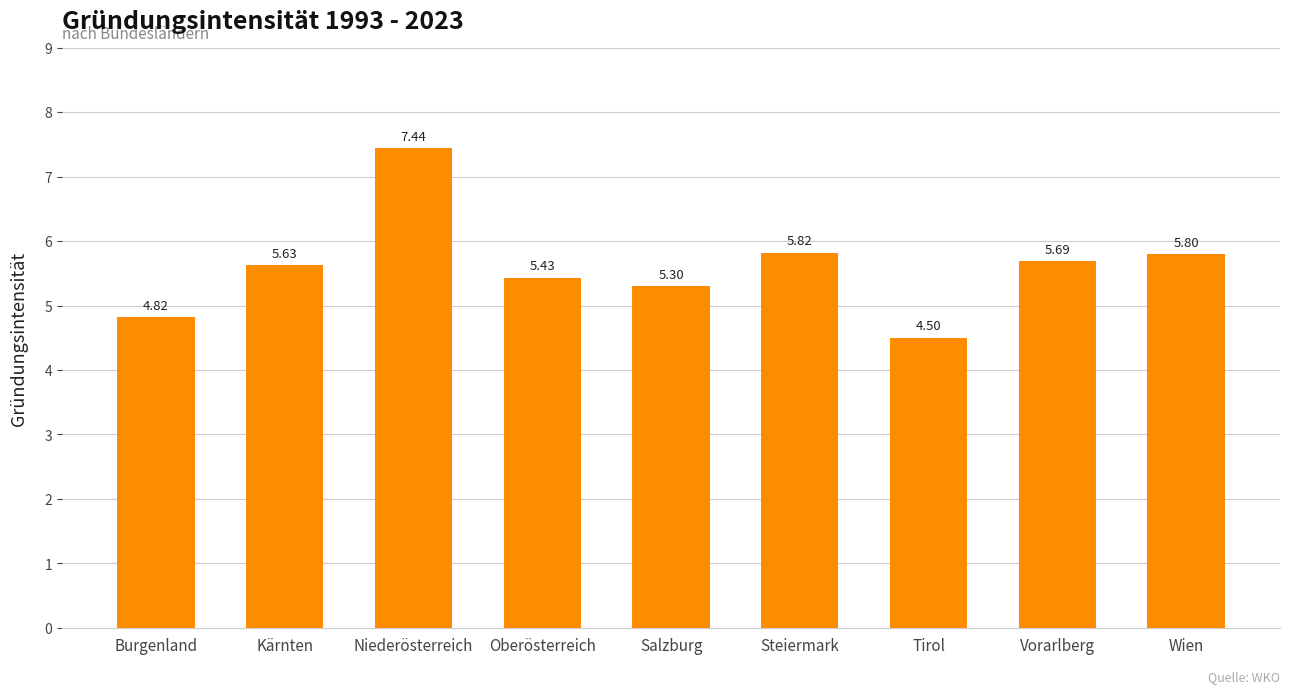

Which label corresponds to the largest value in the chart?

Niederösterreich